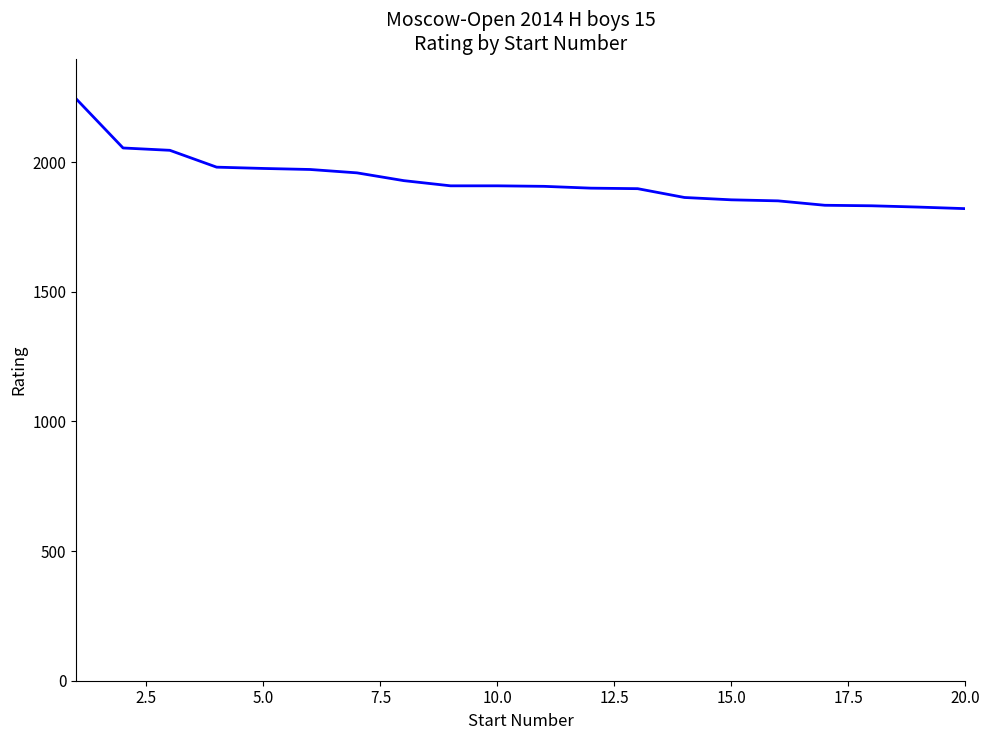

What is the minimum value shown in the chart?

1821